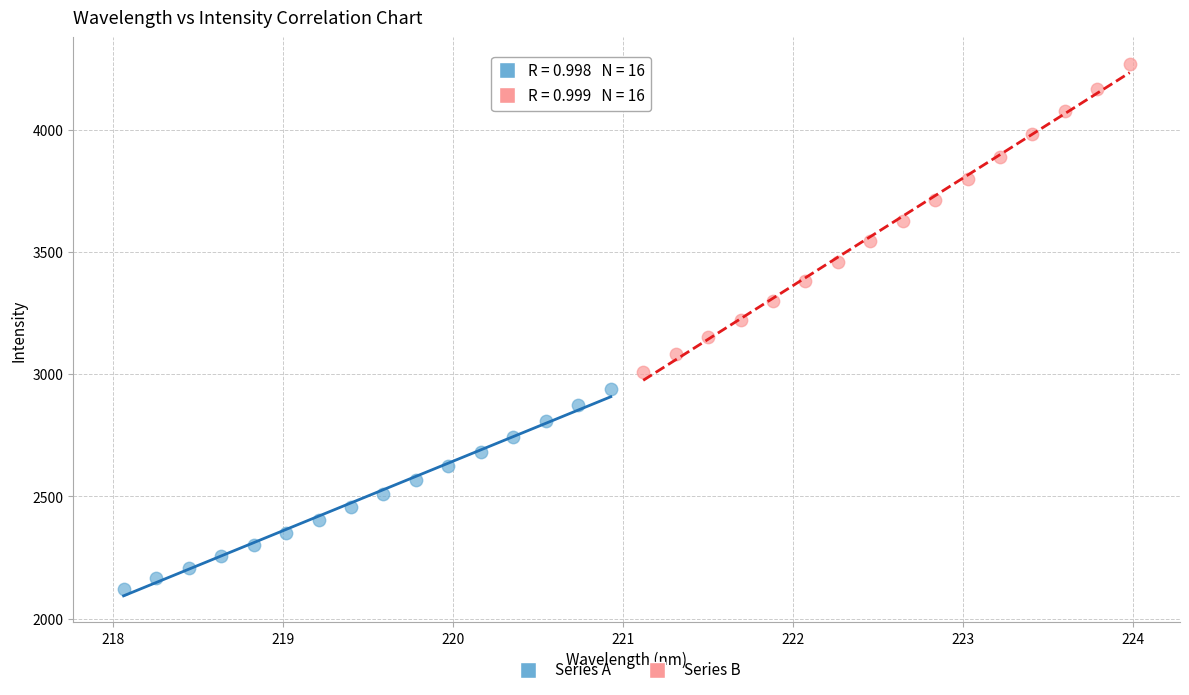

Which series has the largest Y range (max minus min)?

Series B